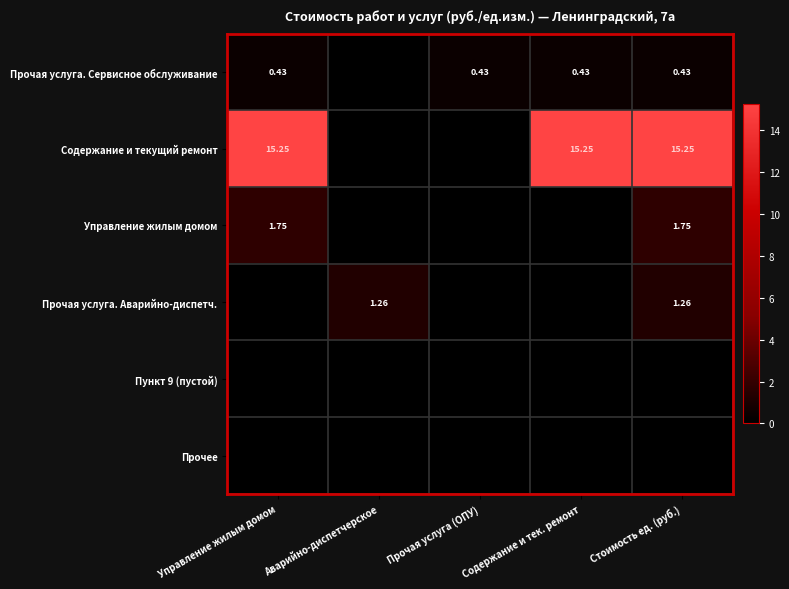

At which label is Пункт 9 (пустой) closest to 0?

Управление жилым домом